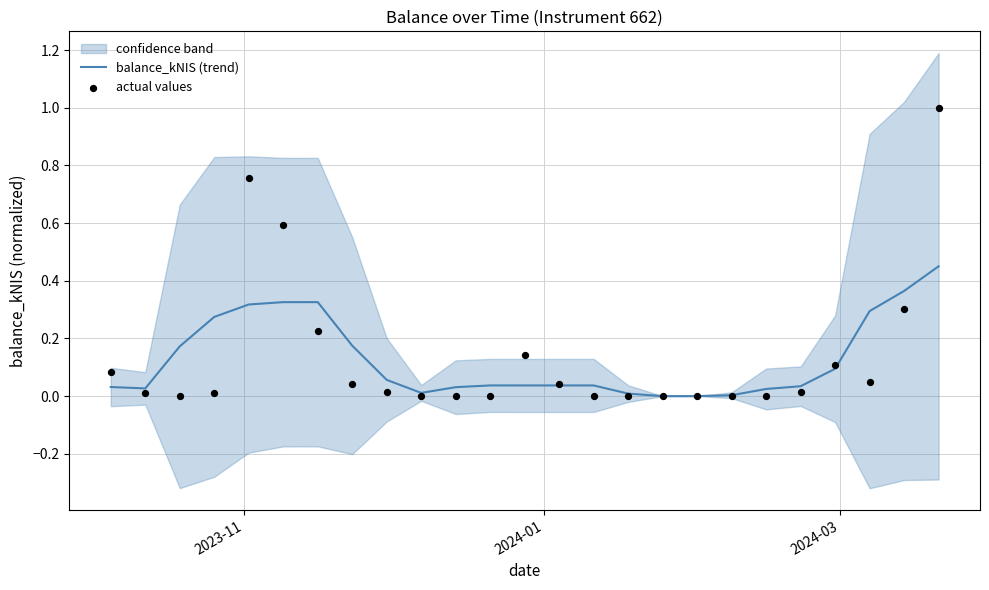

At how many categories does at least one series exceed 0?

24